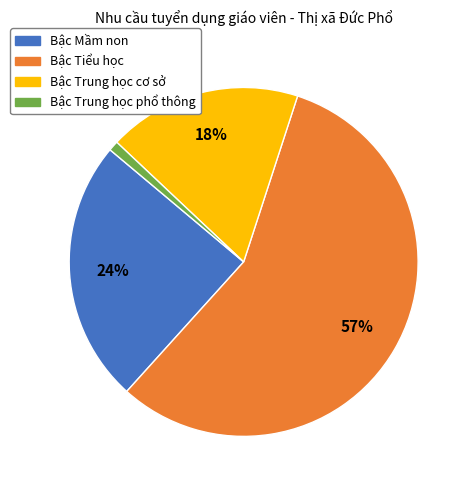

To the nearest percent, what percentage of the pie is Bậc Mầm non?

24%